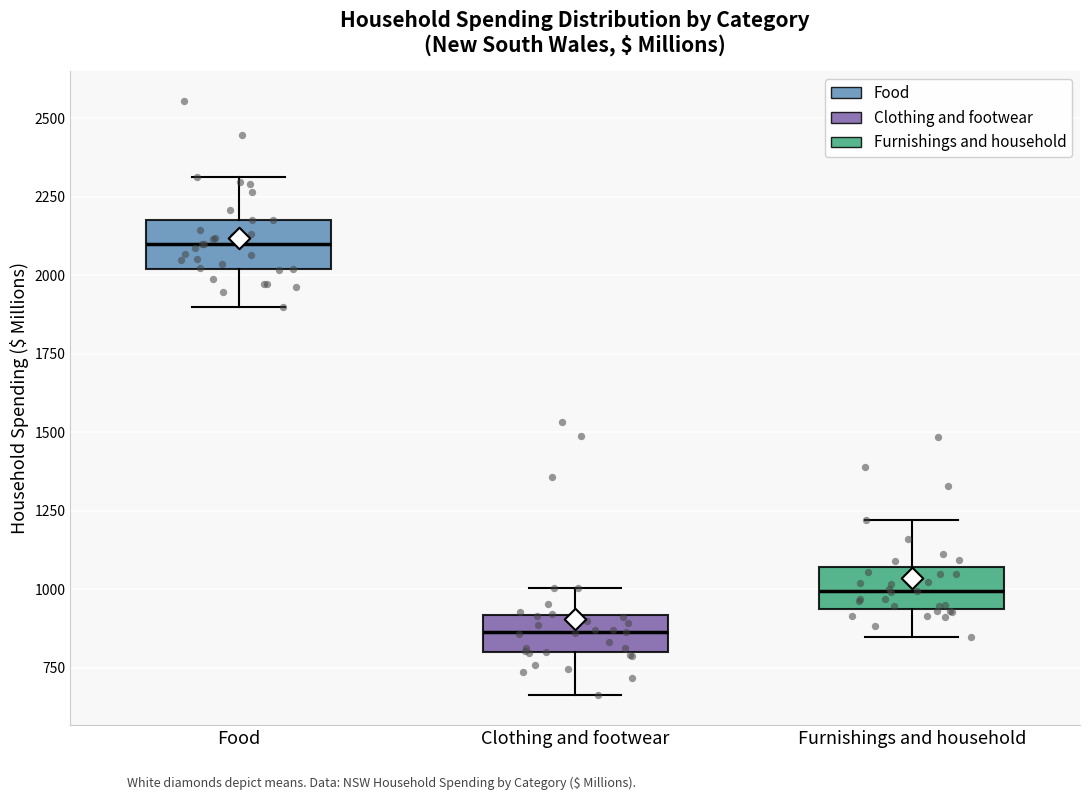

Reading left to right, read every box against the y-axis: the position of its median line, the range the box covers, and the ends of its whiskers. The values are not printed on the chart, so give them approximately, as read against the axis.

Food: median 2100, box 2000 to 2200, whiskers 1900 to 2300
Clothing and footwear: median 850, box 800 to 900, whiskers 650 to 1000
Furnishings and household: median 1000, box 950 to 1050, whiskers 850 to 1200